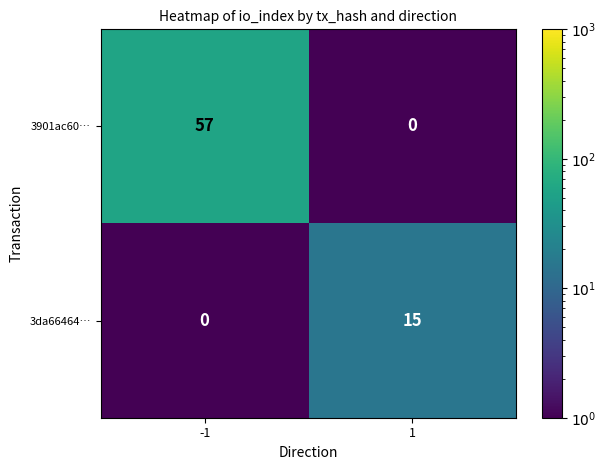

What is the maximum value shown in the chart?

57